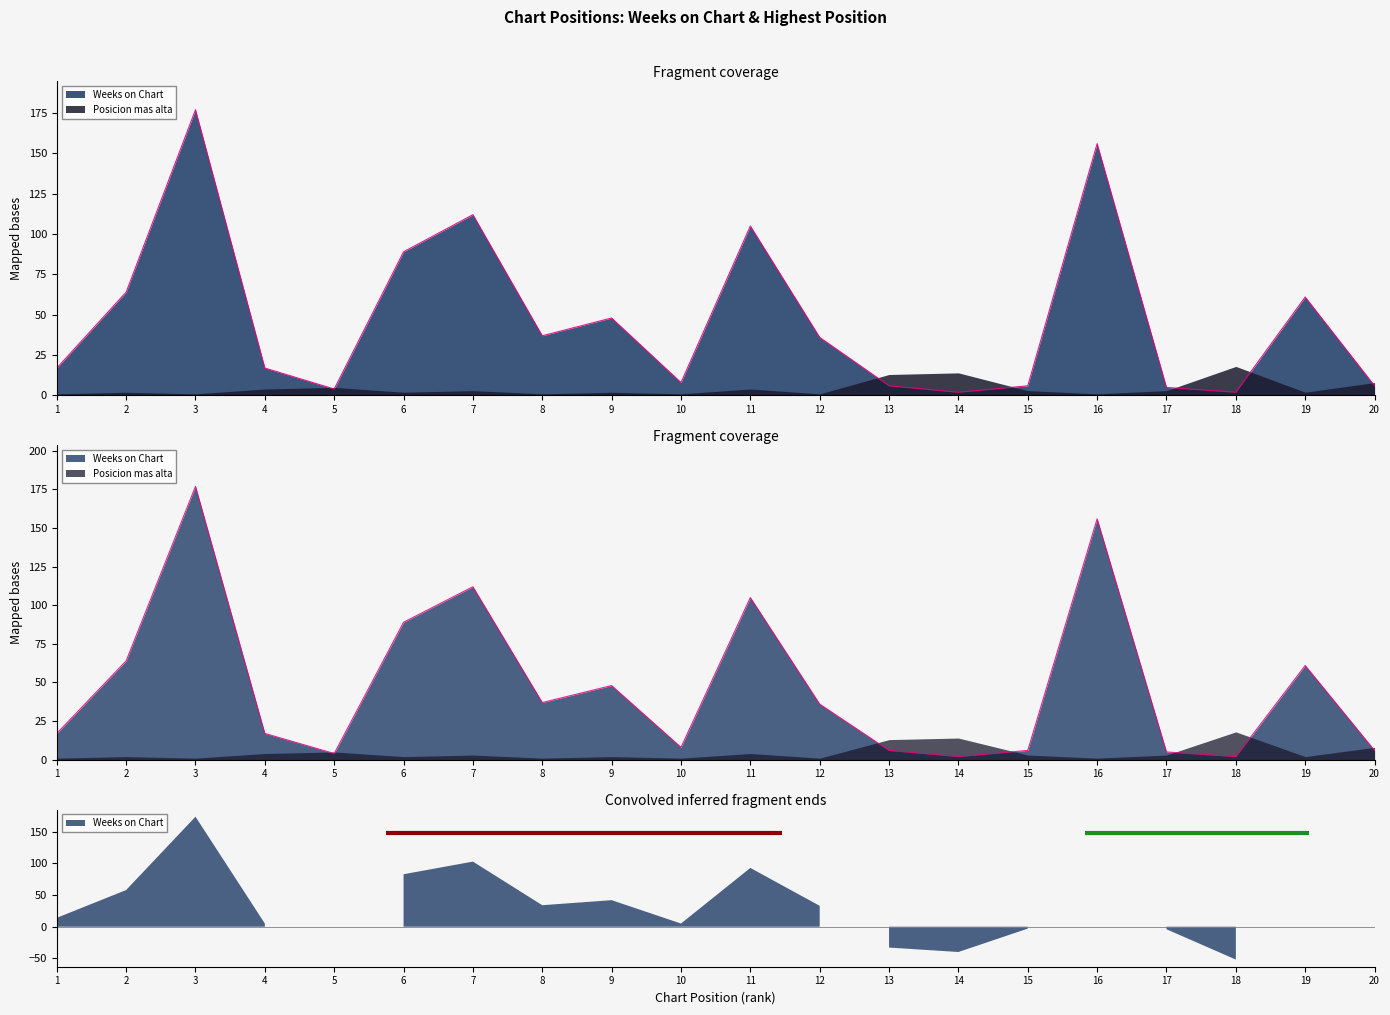

True or false: the data has more than 2 interior local peaks.

True